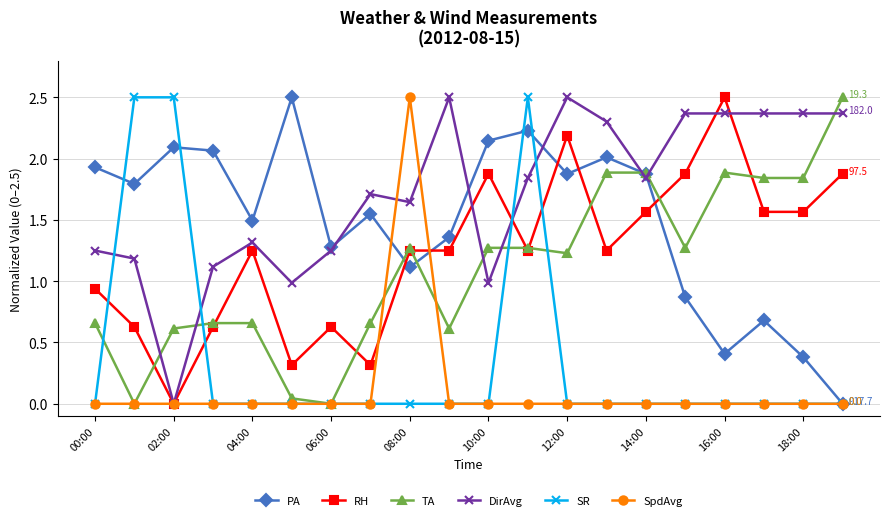

How many lines are shown in the chart?

6